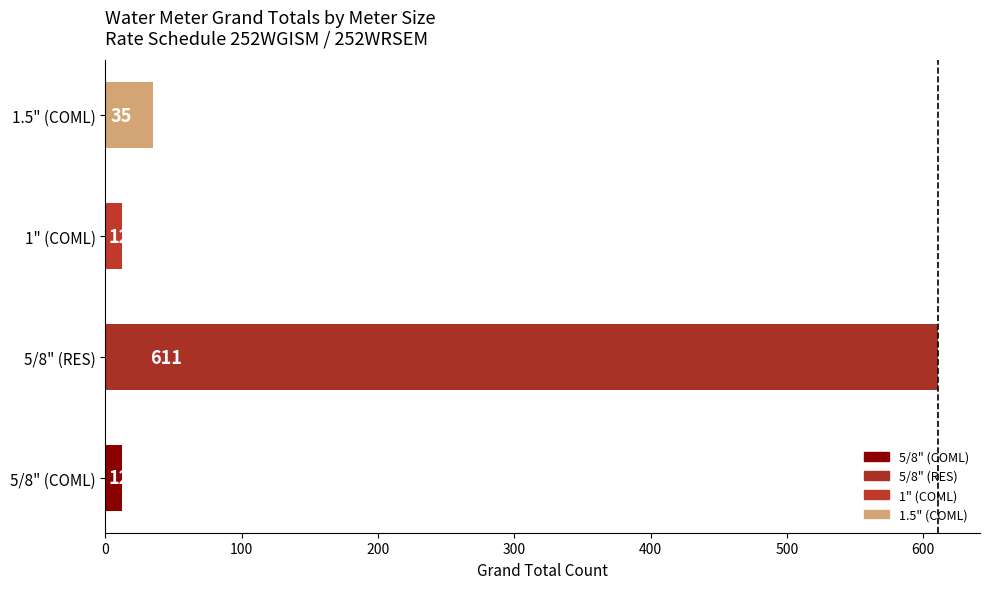

What is the difference between the second highest and minimum values?

23